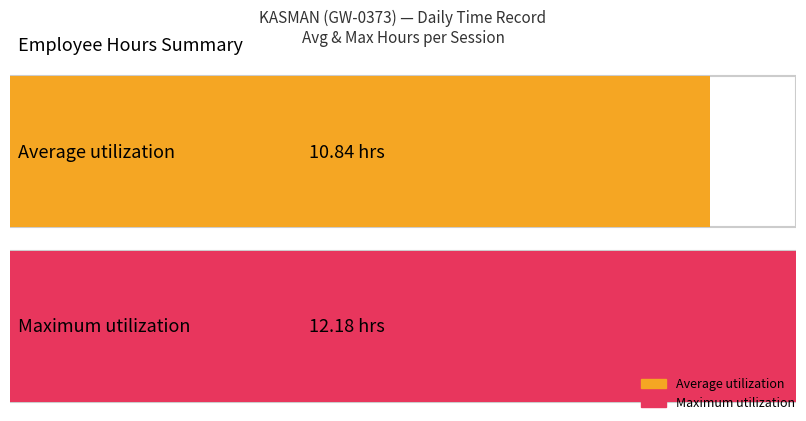

Does the chart contain any negative values?

No